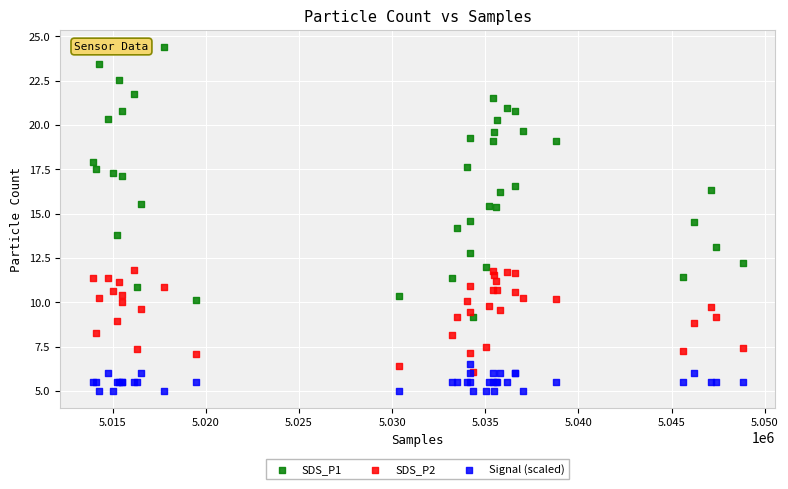

Which series contains the lowest Y value?

Signal (scaled)